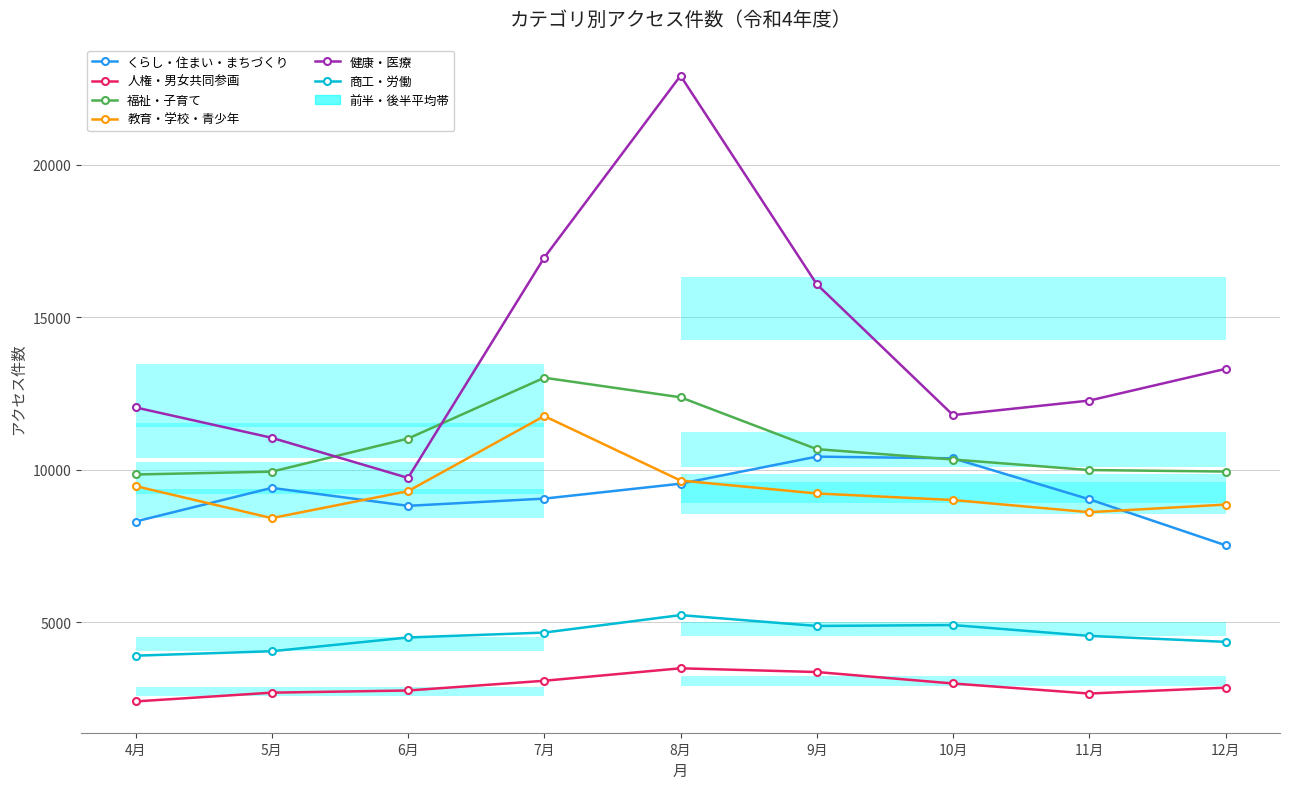

True or false: 教育・学校・青少年 and 人権・男女共同参画 cross at least once.

False